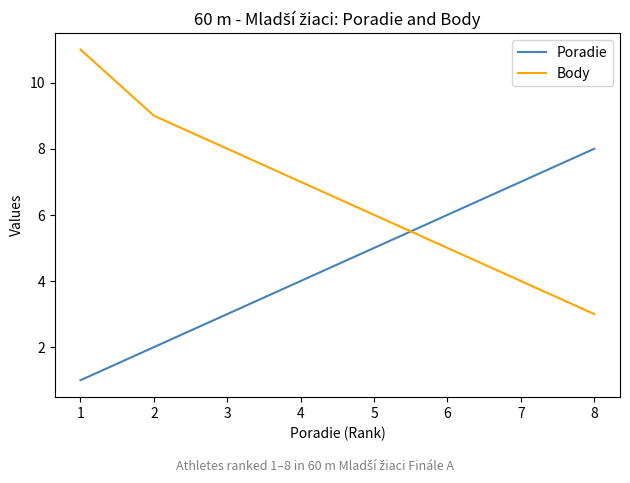

What are all the series names shown in the legend?

Poradie, Body